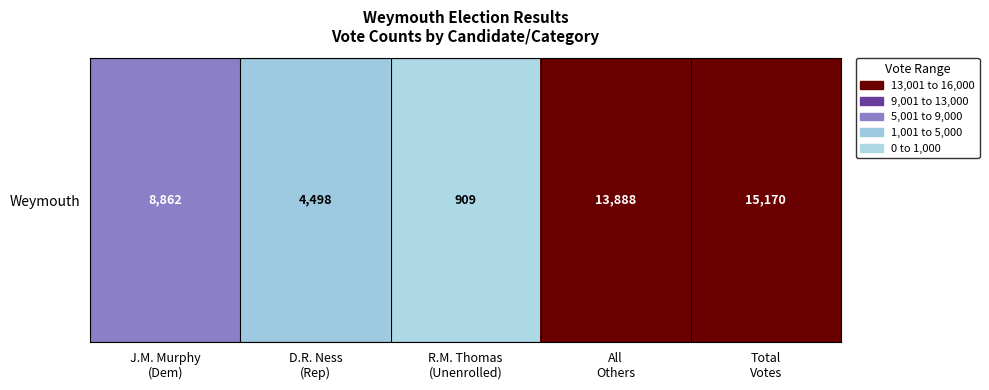

Between All
Others and Total
Votes, which is larger?

Total
Votes